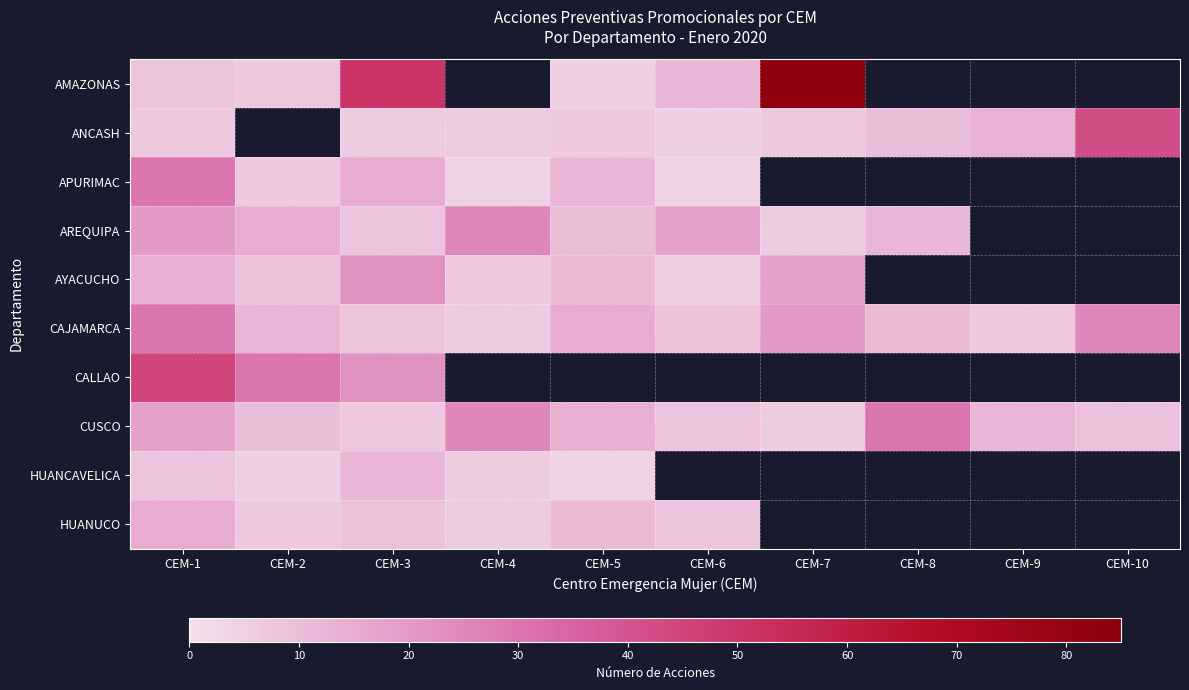

Which series has the largest range (max minus min)?

AMAZONAS